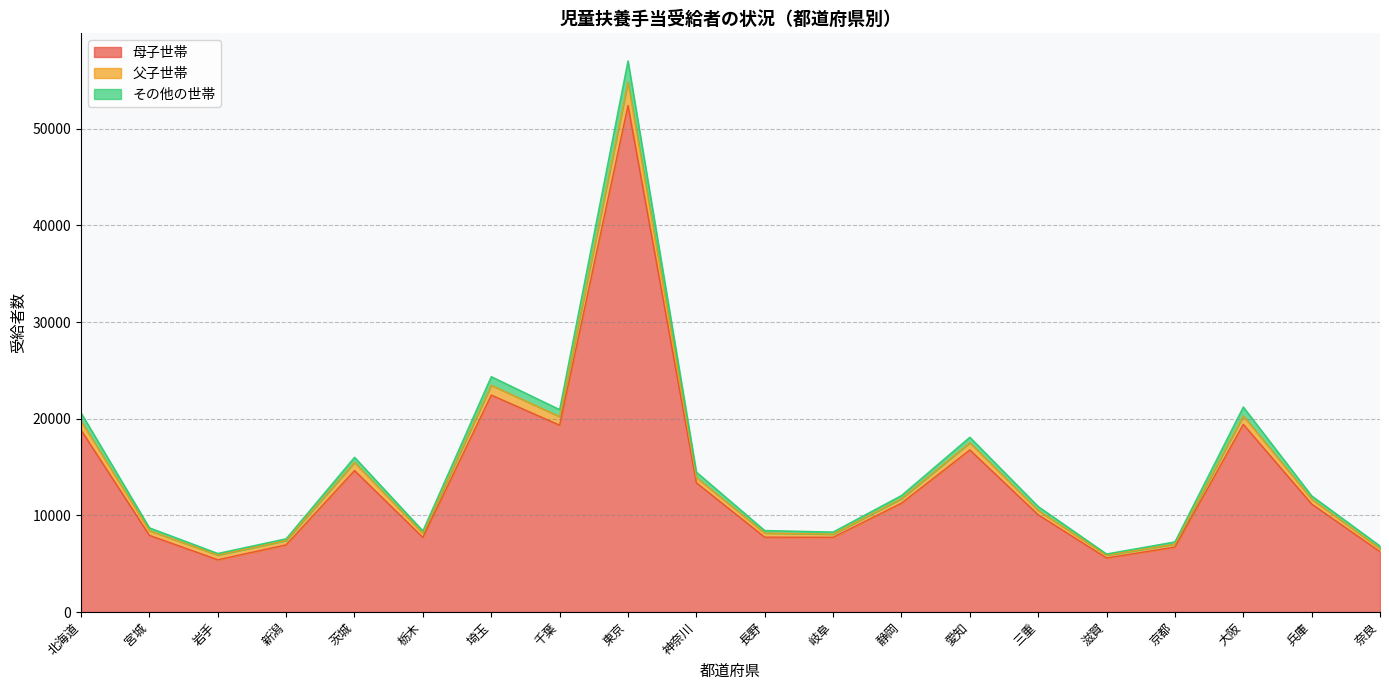

At which category is the sum across all series the highest?

東京